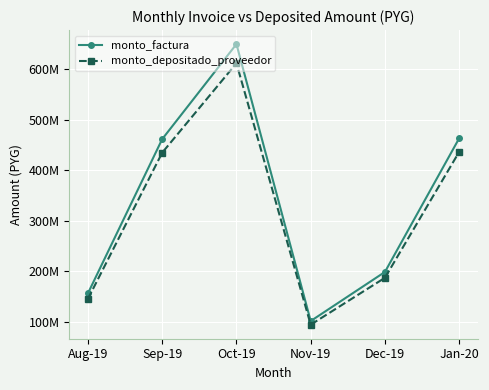

Does the chart have visible grid lines?

Yes